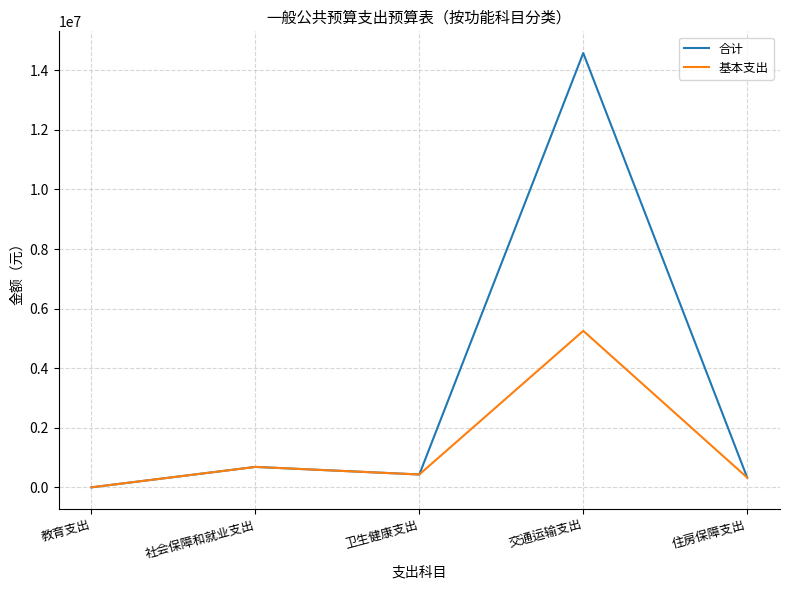

What is the maximum value for 基本支出?

5254658.3